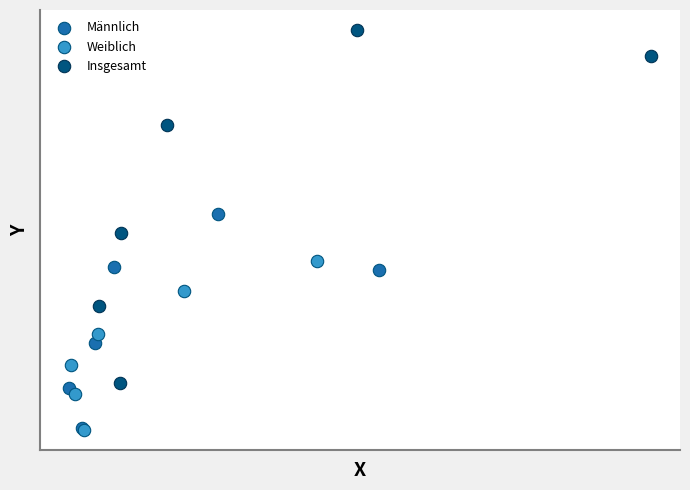

Which series reaches the maximum Y coordinate?

Insgesamt